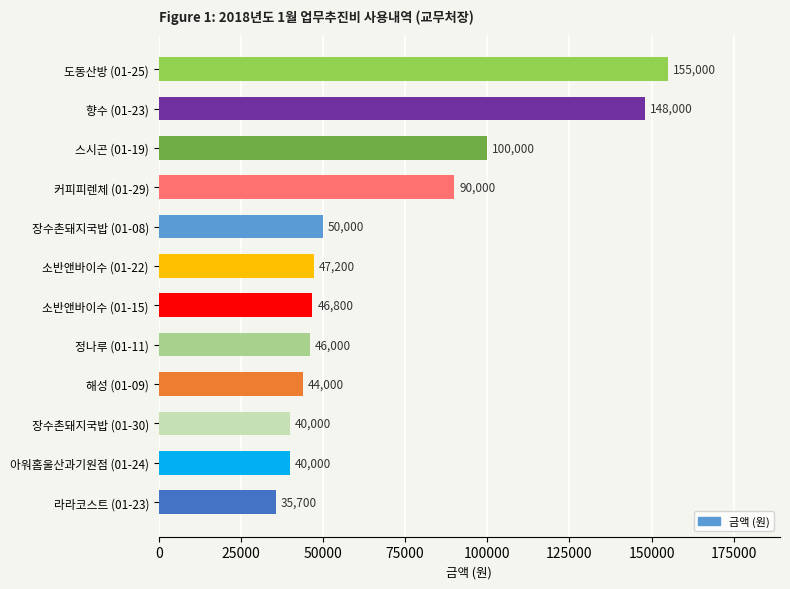

Reading bottom to top, extract all data points from this chart.

35700	40000	40000	44000	46000	46800	47200	50000	90000	100000	148000	155000